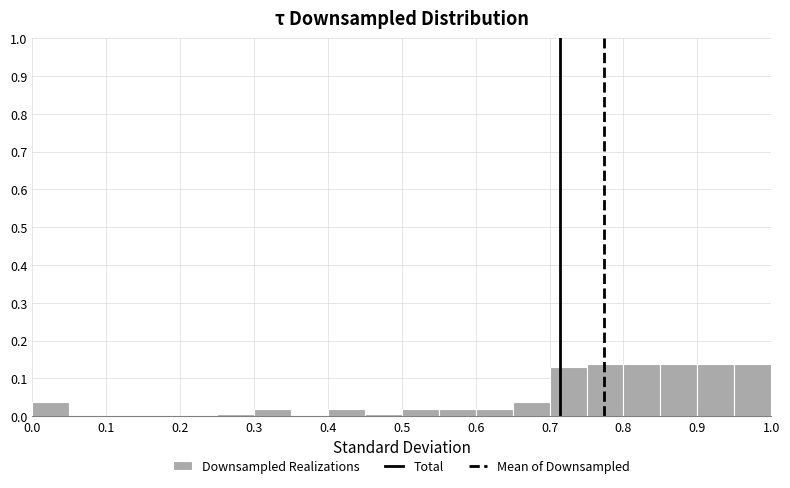

Reading left to right, list every bar in this chart as the range it spans on the x-axis followed by its height. The values are not printed on the chart, so give them approximately, as read against the axis.

0.00 to 0.05: 0.04
0.05 to 0.10: 0
0.10 to 0.15: 0
0.15 to 0.20: 0
0.20 to 0.25: 0
0.25 to 0.30: under 0.01
0.30 to 0.35: 0.02
0.35 to 0.40: 0
0.40 to 0.45: 0.02
0.45 to 0.50: under 0.01
0.50 to 0.55: 0.02
0.55 to 0.60: 0.02
0.60 to 0.65: 0.02
0.65 to 0.70: 0.04
0.70 to 0.75: 0.13
0.75 to 0.80: 0.14
0.80 to 0.85: 0.14
0.85 to 0.90: 0.14
0.90 to 0.95: 0.14
0.95 to 1.00: 0.14